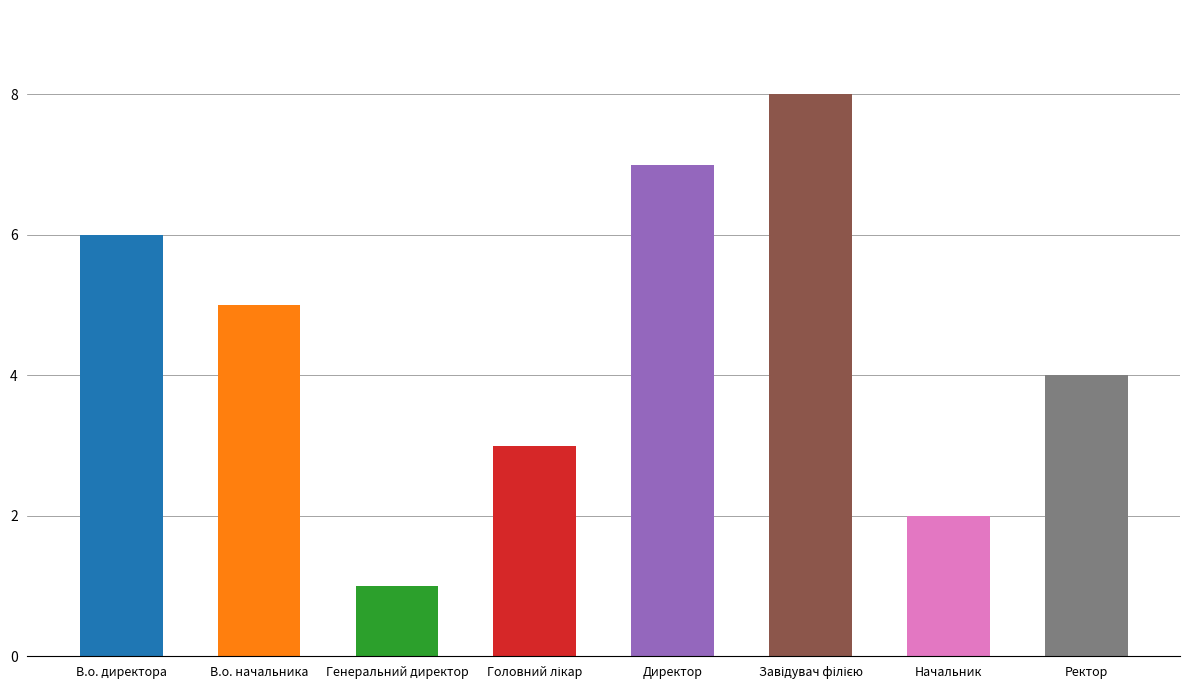

What is the ratio of the value at В.о. начальника to the value at В.о. директора?

0.8